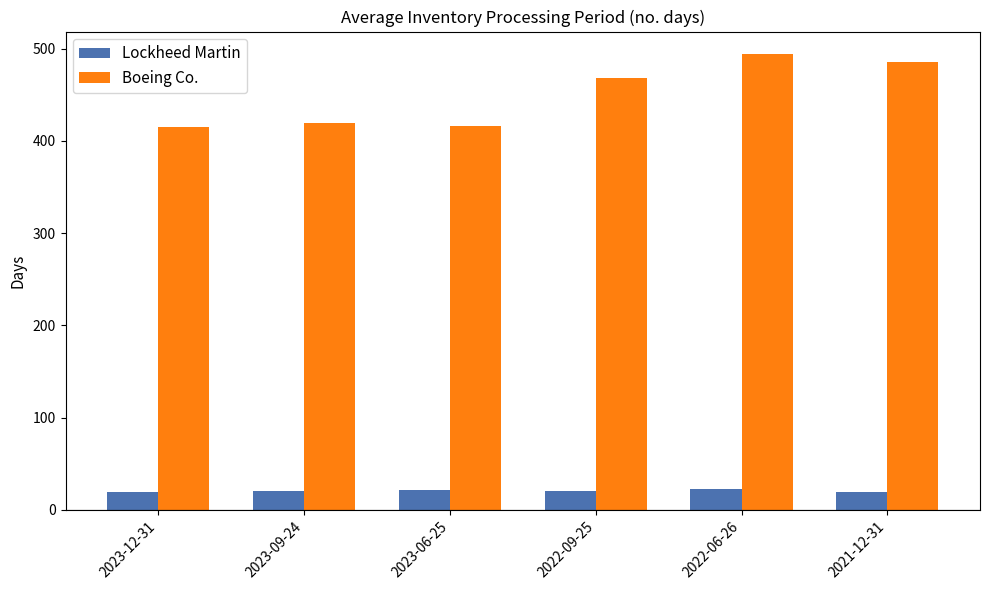

At which category does the chart reach its peak across all series?

2022-06-26